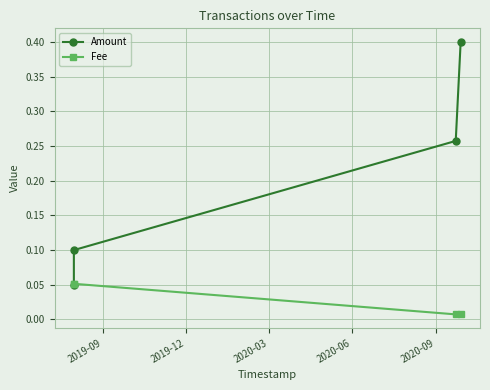

What is the label of the 4th point from the right?

2019-09